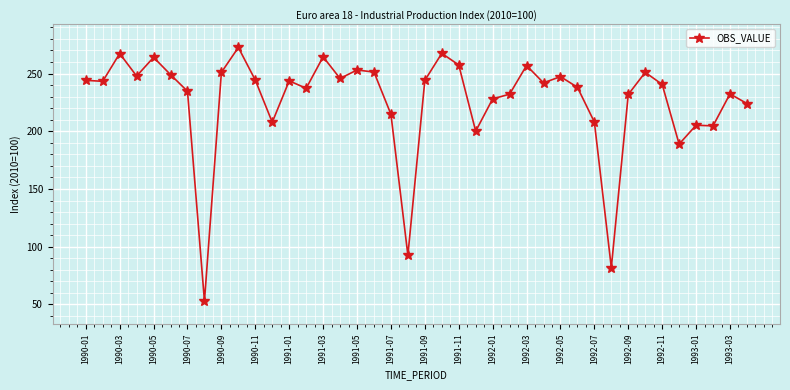

What is the difference between the second highest and second lowest values?

185.6